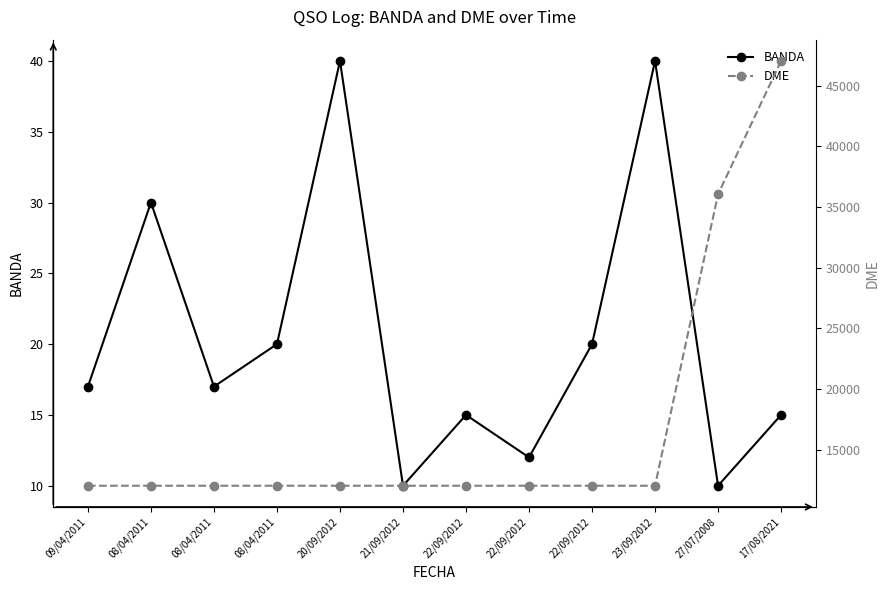

Reading left to right, list all the values displayed in this chart.

BANDA: 17	30	17	20	40	10	15	12	20	40	10	15
DME: 12040	12040	12040	12040	12040	12040	12040	12040	12040	12040	36057	47045